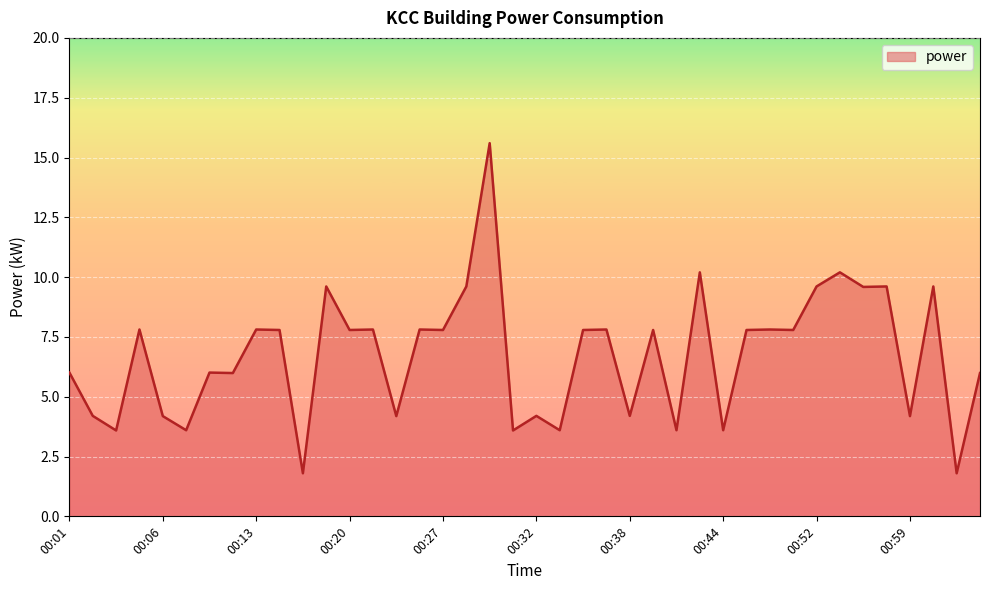

What is the maximum value shown in the chart?

15.6